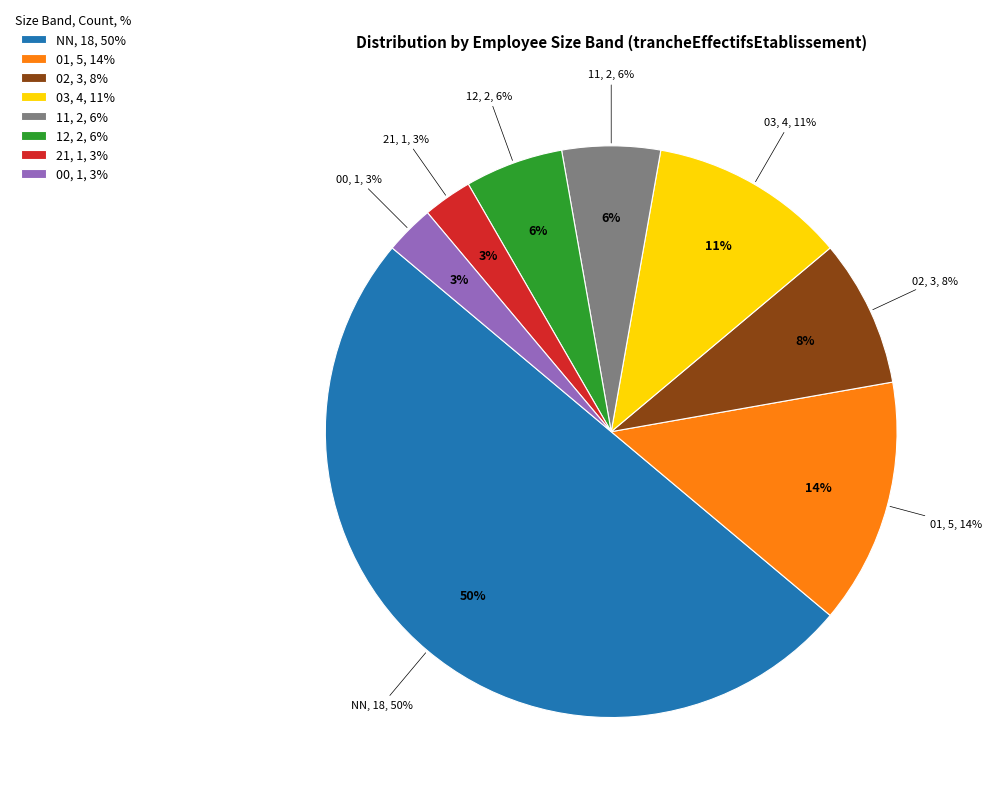

How many slices are in this pie chart?

8